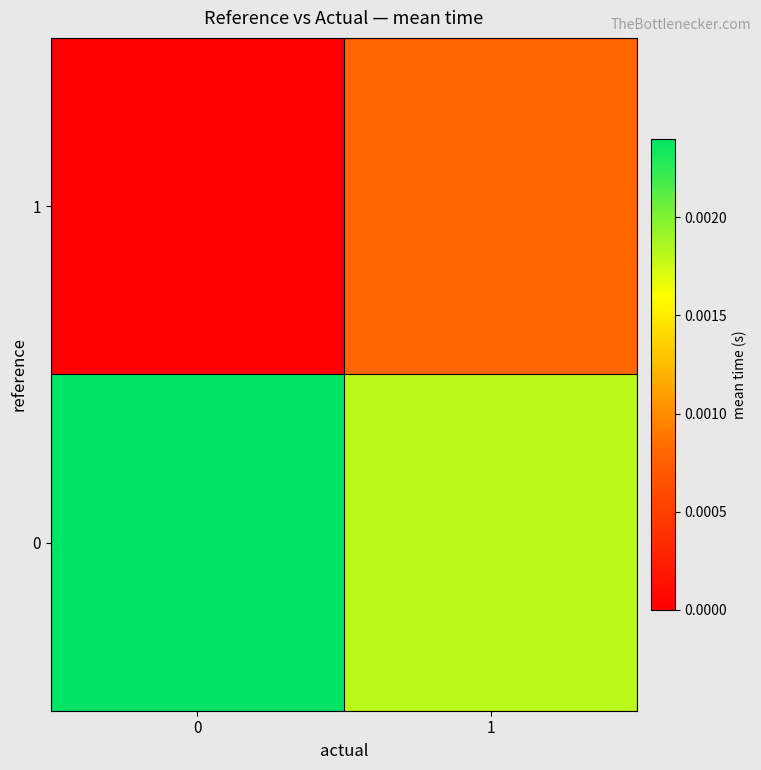

Rank the series by their maximum value, from highest to lowest.

0, 1